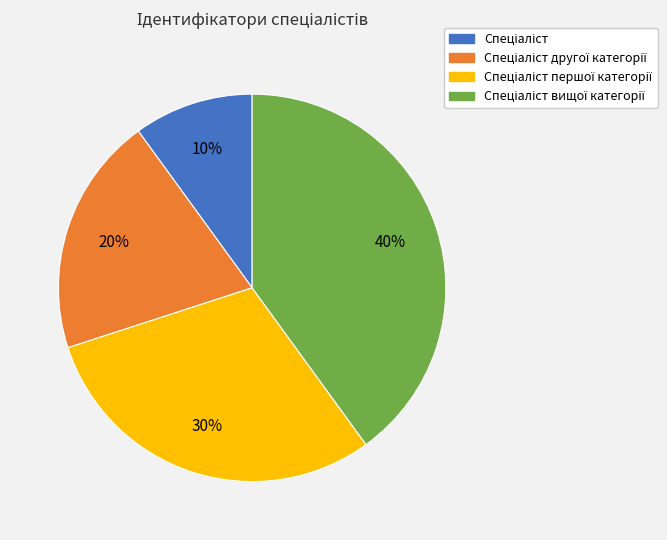

Count the number of slices in the pie.

4